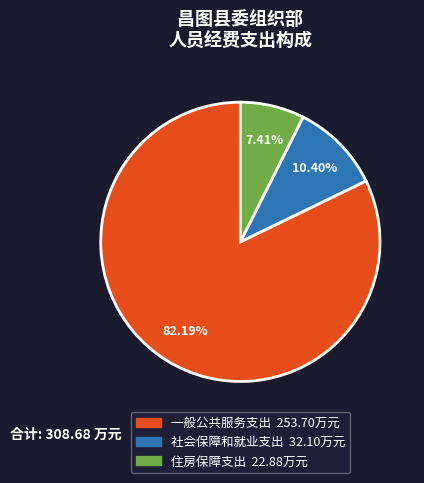

Which slice is the smallest?

住房保障支出